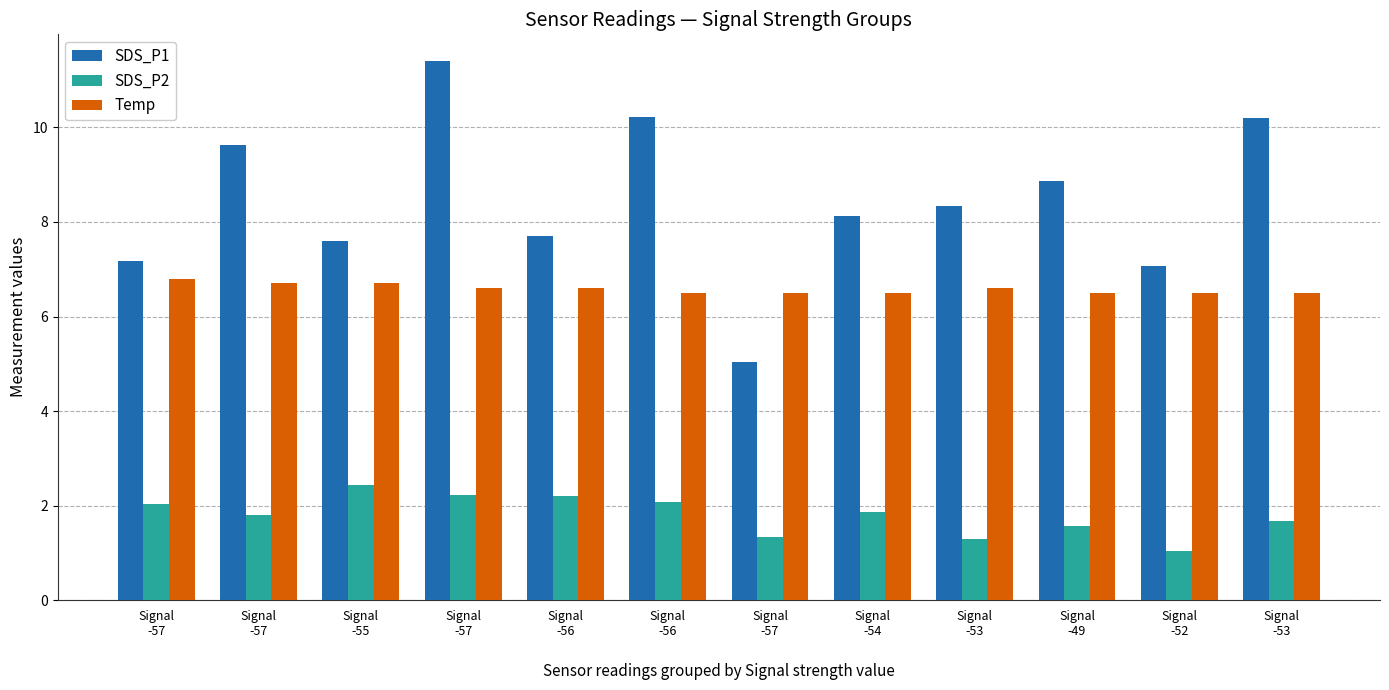

How many bars are there in each group?

3